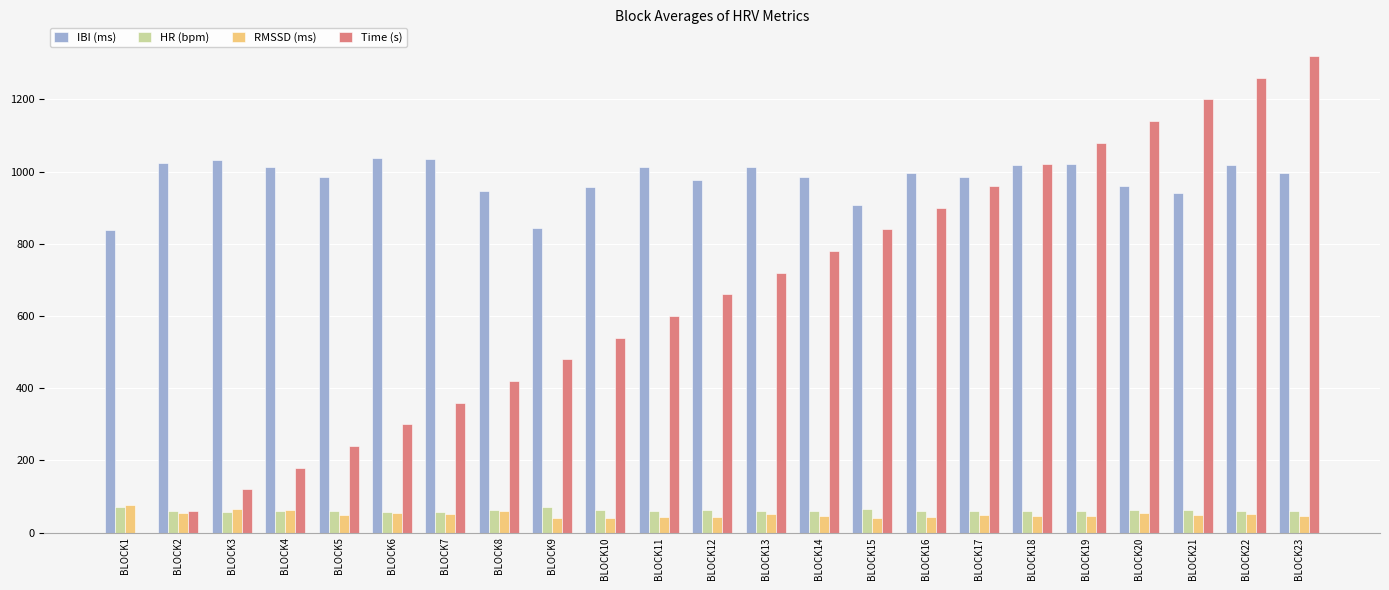

What is the average value of the RMSSD (ms) series?

50.4